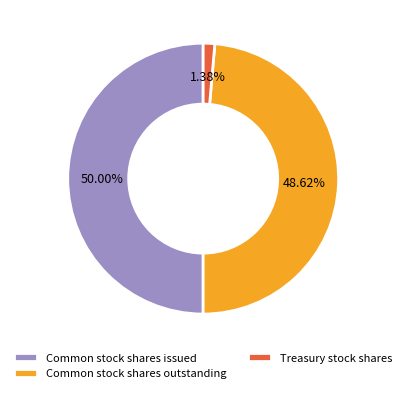

Which slice is the largest?

Common stock shares issued